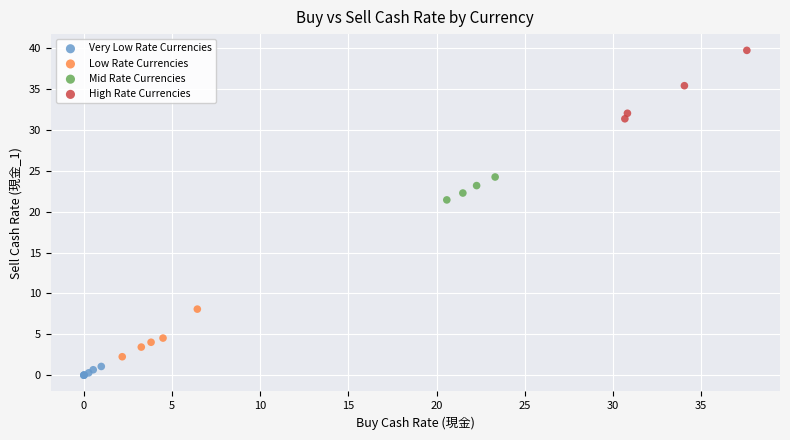

Which series has the largest Y range (max minus min)?

High Rate Currencies